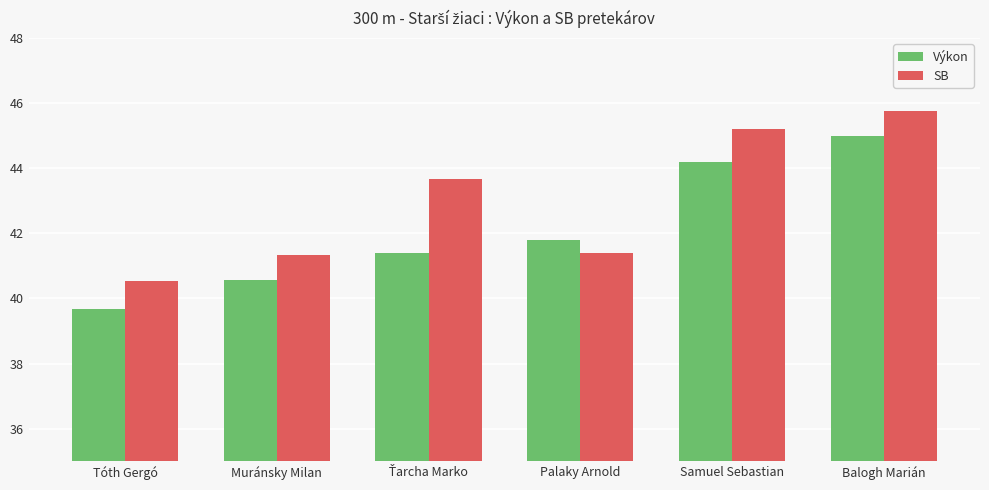

Which category has the highest value across all series?

Balogh Marián